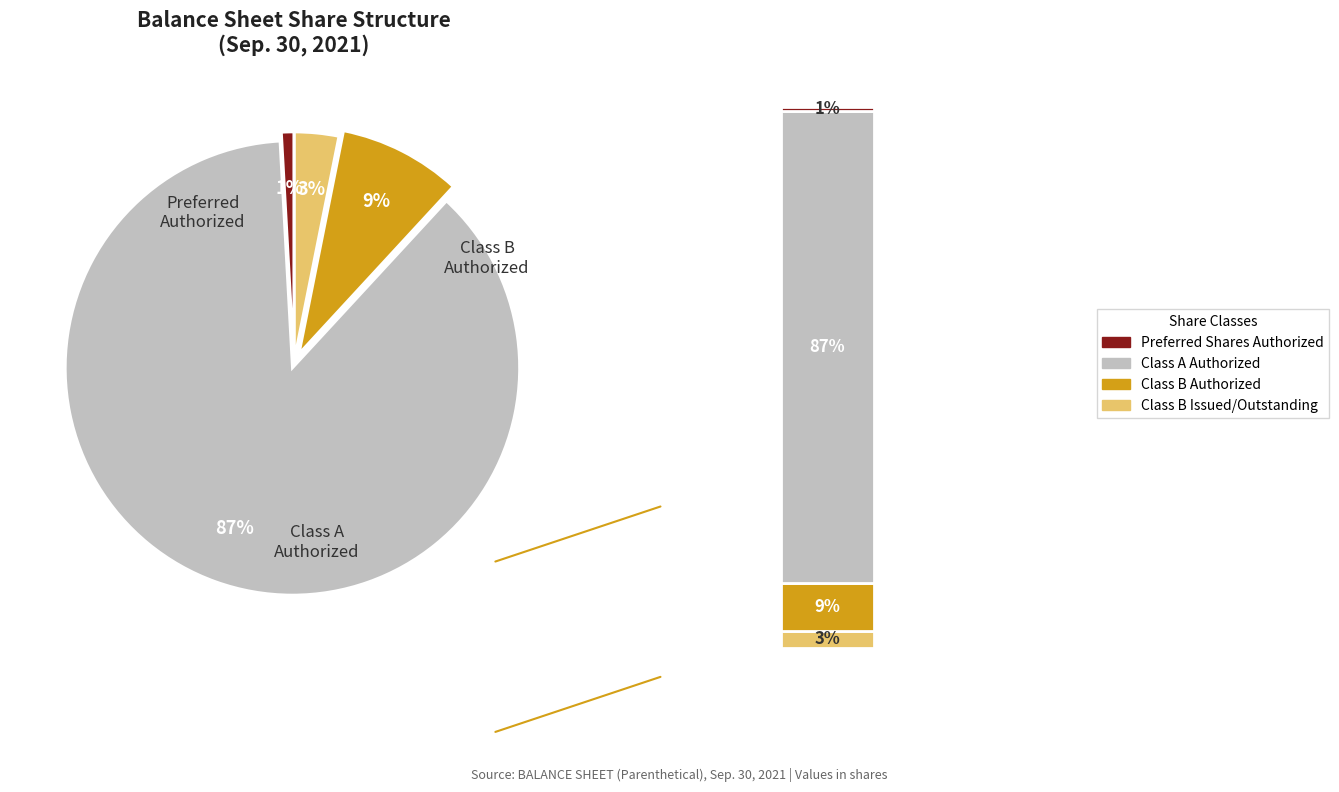

The Class B Authorized slice represents 9% of the pie. True or false?

True